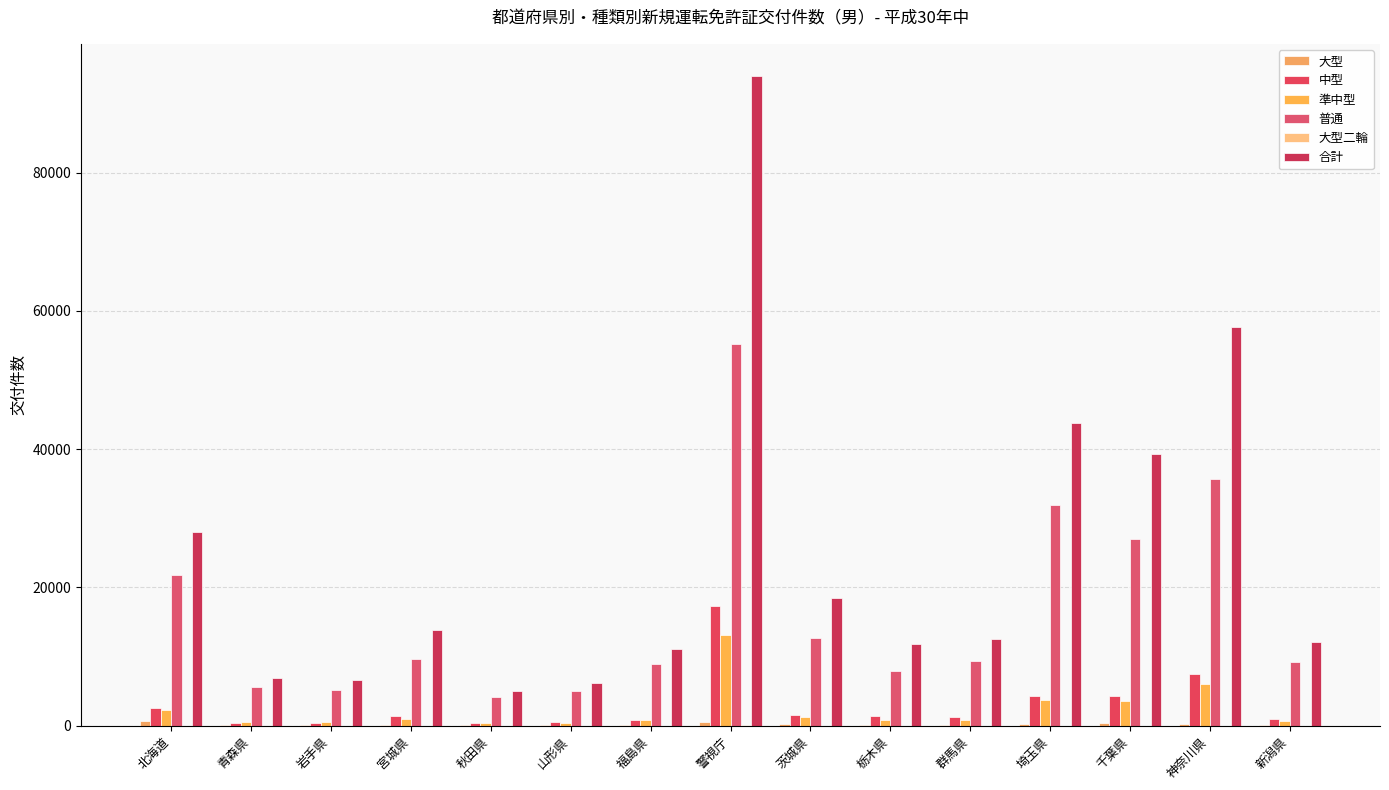

What is the total value across all series at 山形県?

12241